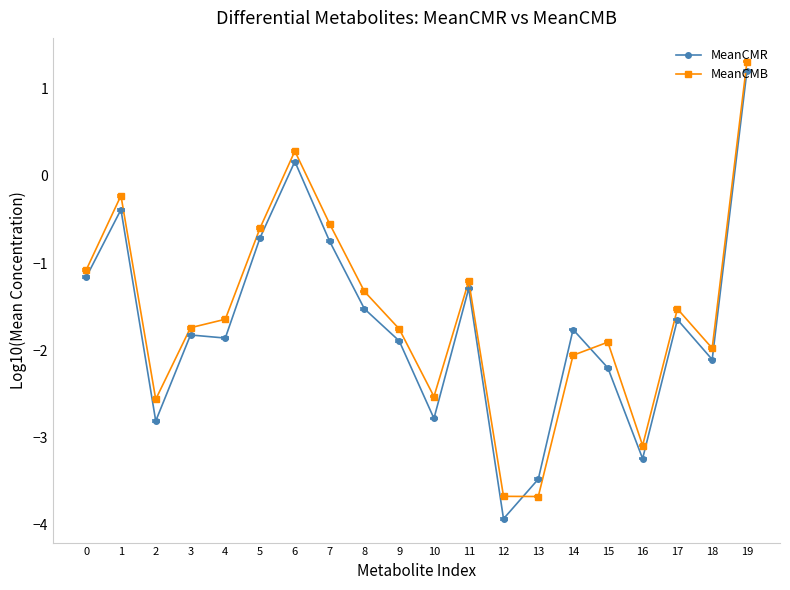

What is the difference between the second highest and second lowest values in the MeanCMB series?

4.0